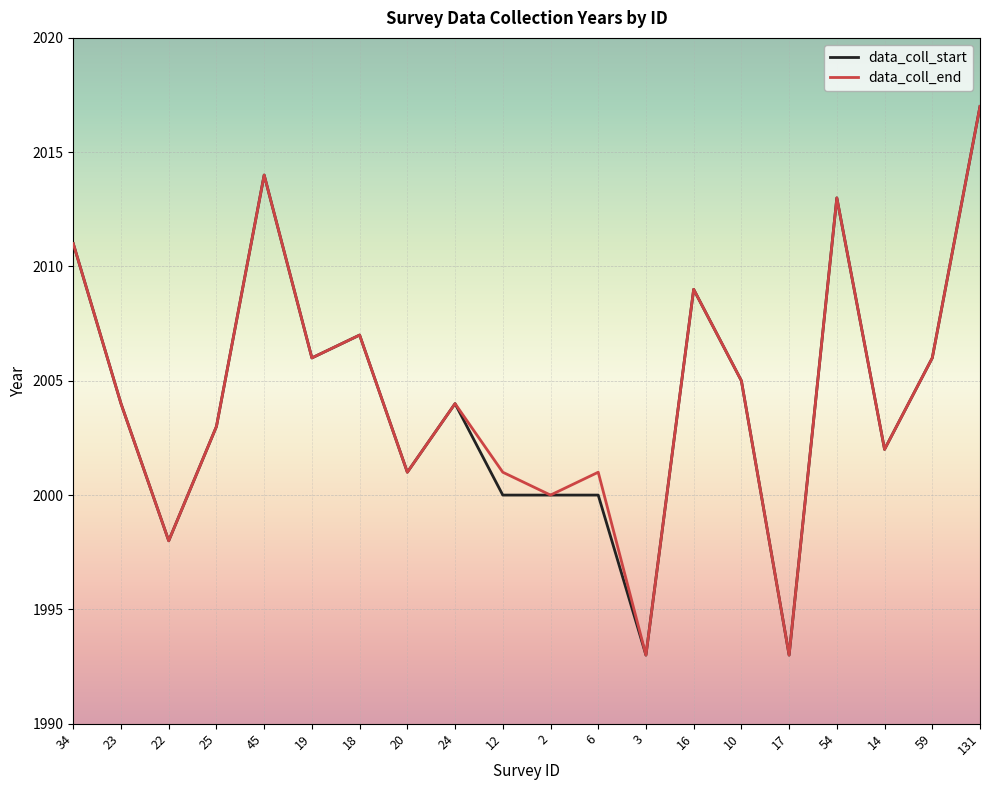

What is the sum of all data_coll_start values?

40086